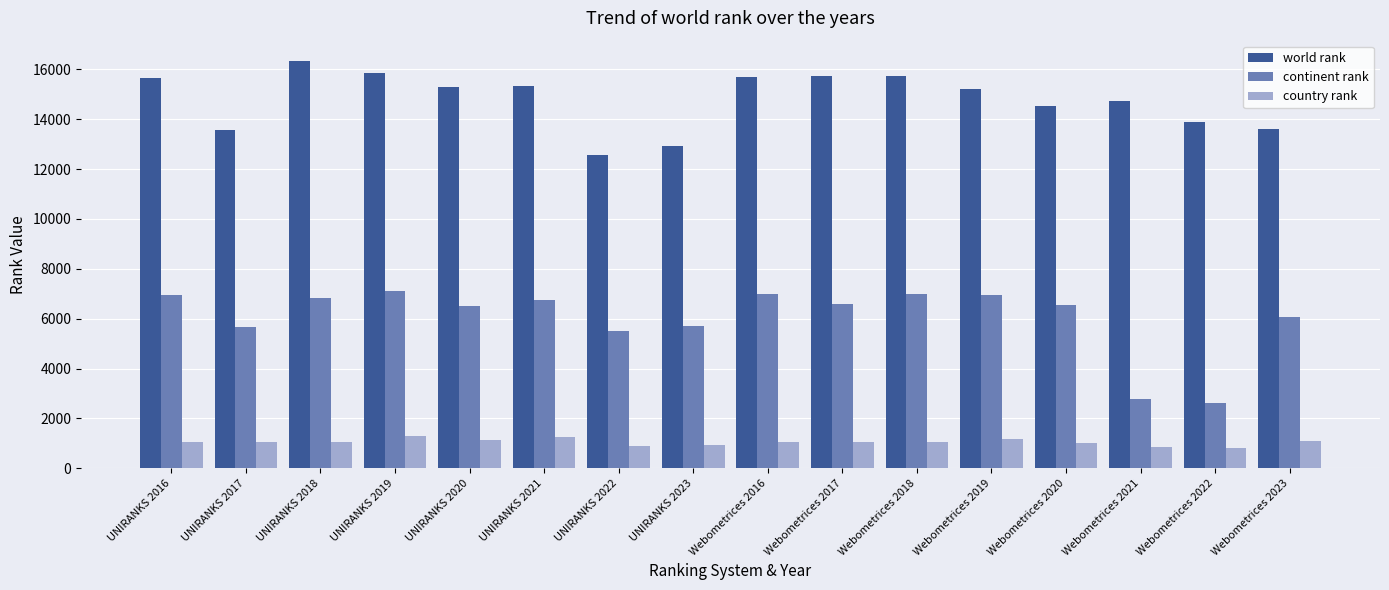

How many categories are shown in the chart?

16